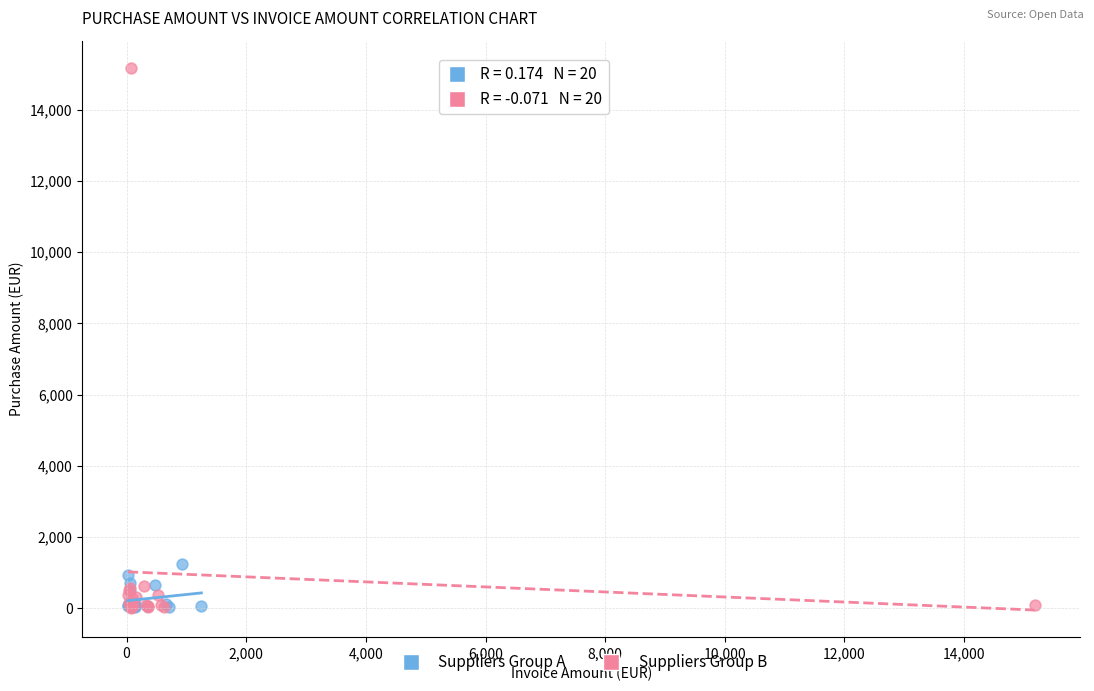

Which series contains the highest Y value?

Suppliers Group B